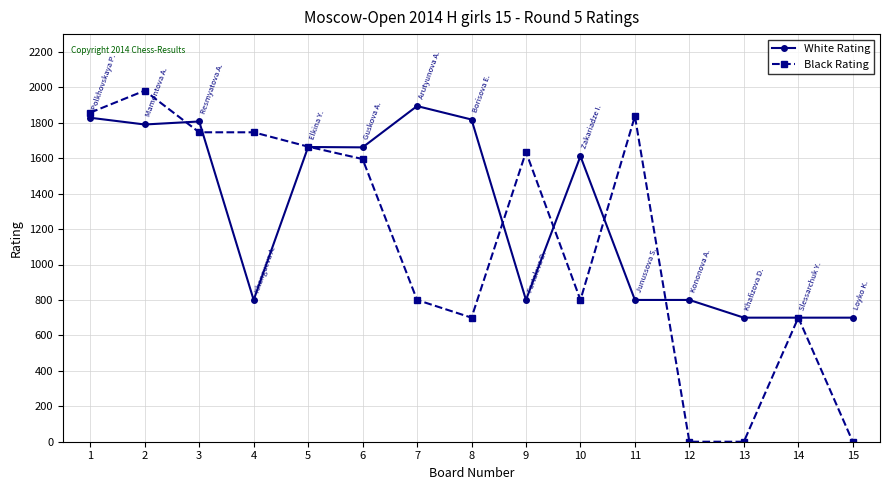

What is the minimum value for White Rating?

700